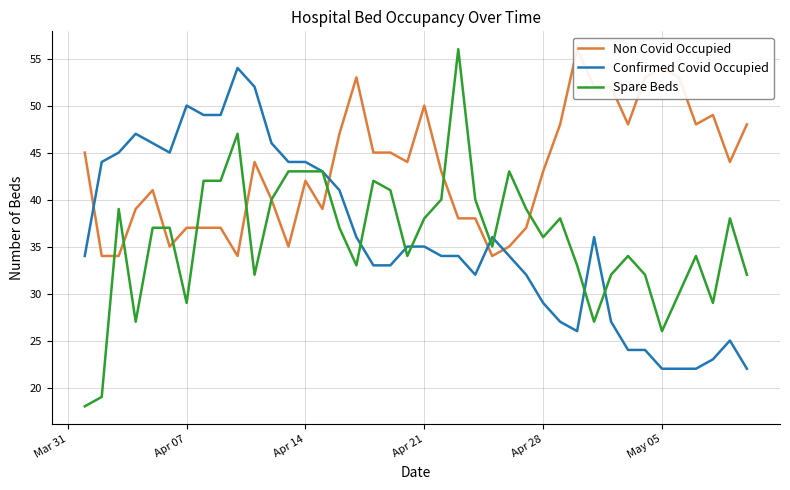

How many lines are shown in the chart?

3